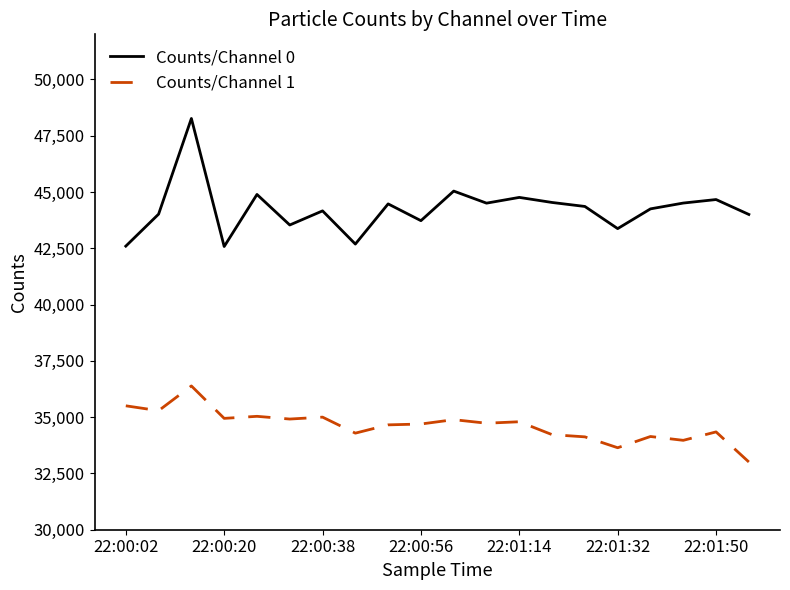

True or false: Counts/Channel 0 and Counts/Channel 1 cross at least once.

False